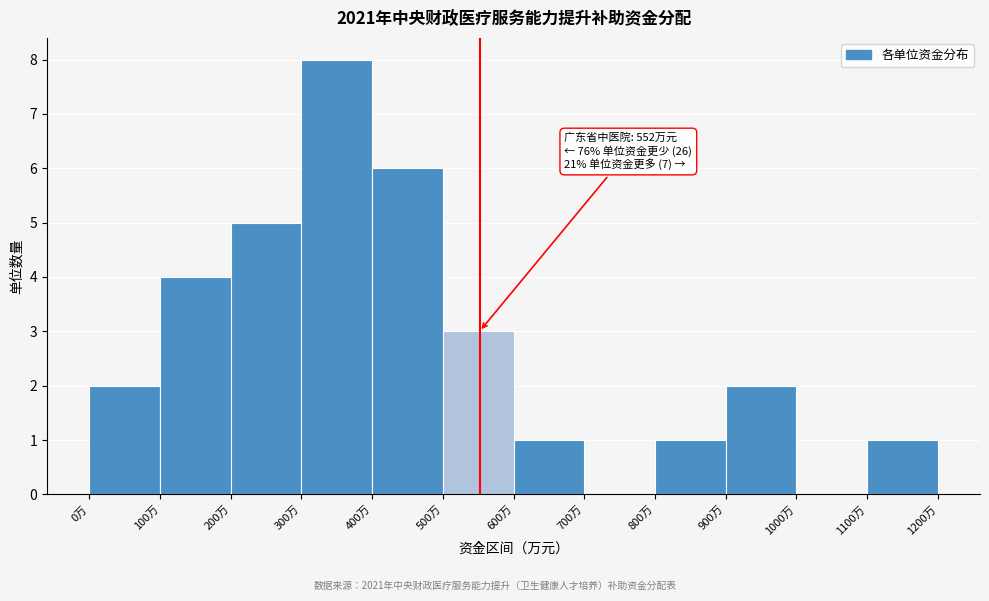

Over which range of the x-axis is the bar tallest?

300 to 400